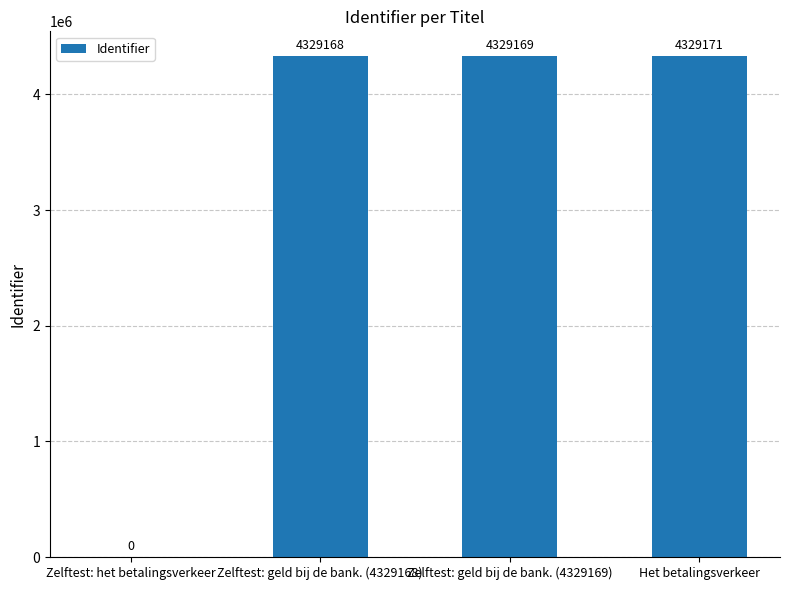

Reading left to right, transcribe all the data shown in this chart.

Zelftest: het betalingsverkeer=0	Zelftest: geld bij de bank. (4329168)=4329168	Zelftest: geld bij de bank. (4329169)=4329169	Het betalingsverkeer=4329171